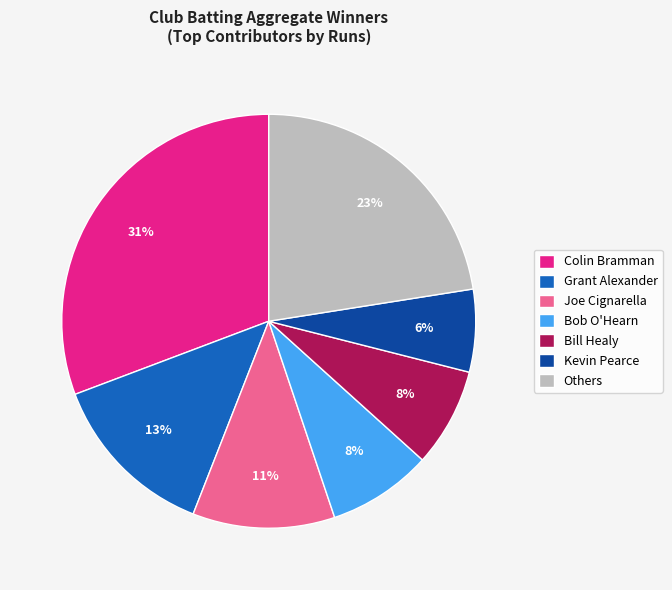

Is it true that Colin Bramman is 31% of the pie?

True